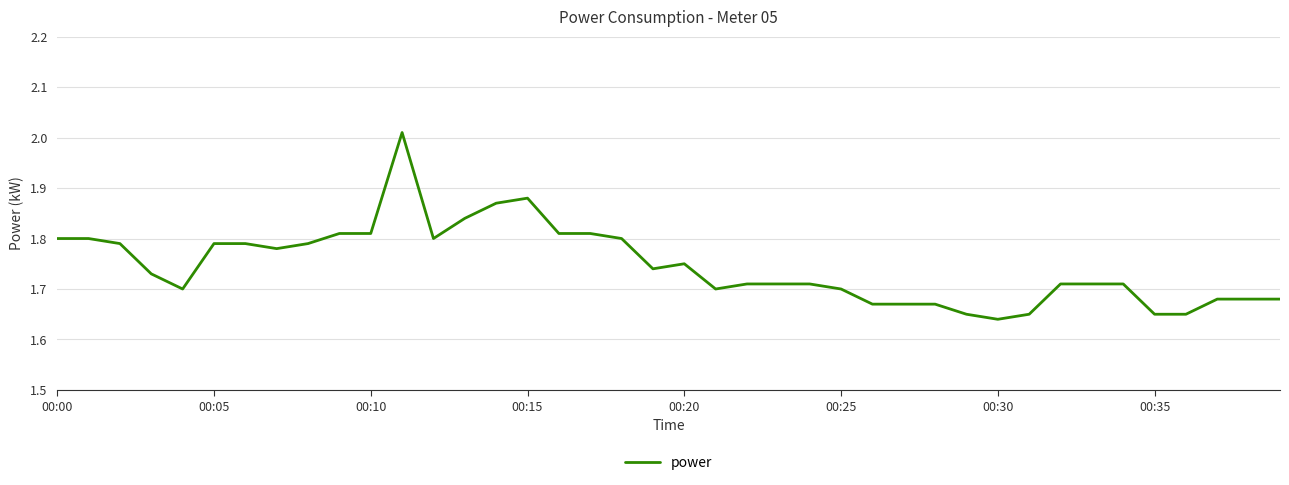

True or false: the data has more than 2 interior local peaks.

True